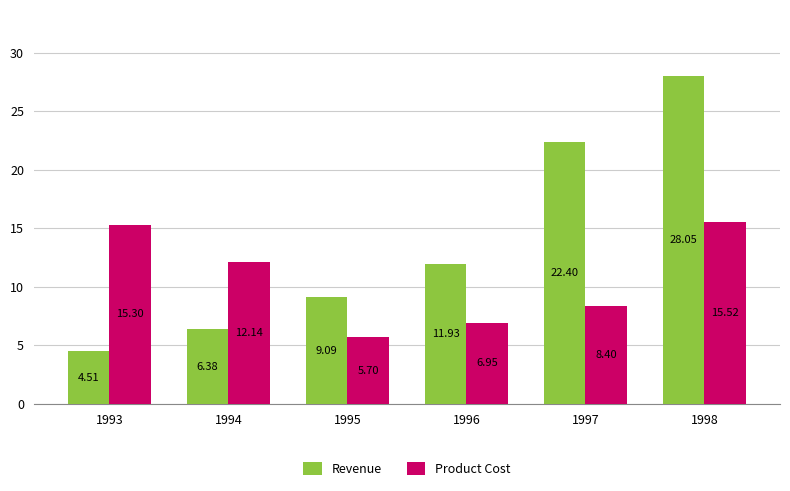

At which category is the sum across all series the highest?

1998